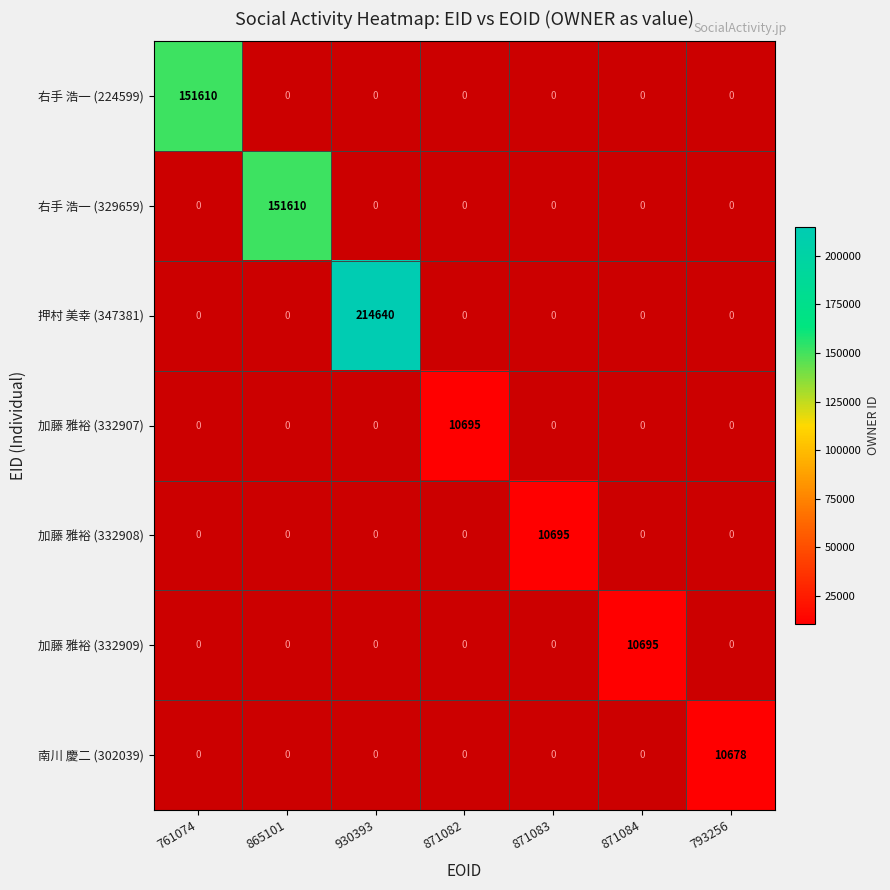

True or false: 加藤 雅裕 (332907) has a value of 15227 at 871082.

False